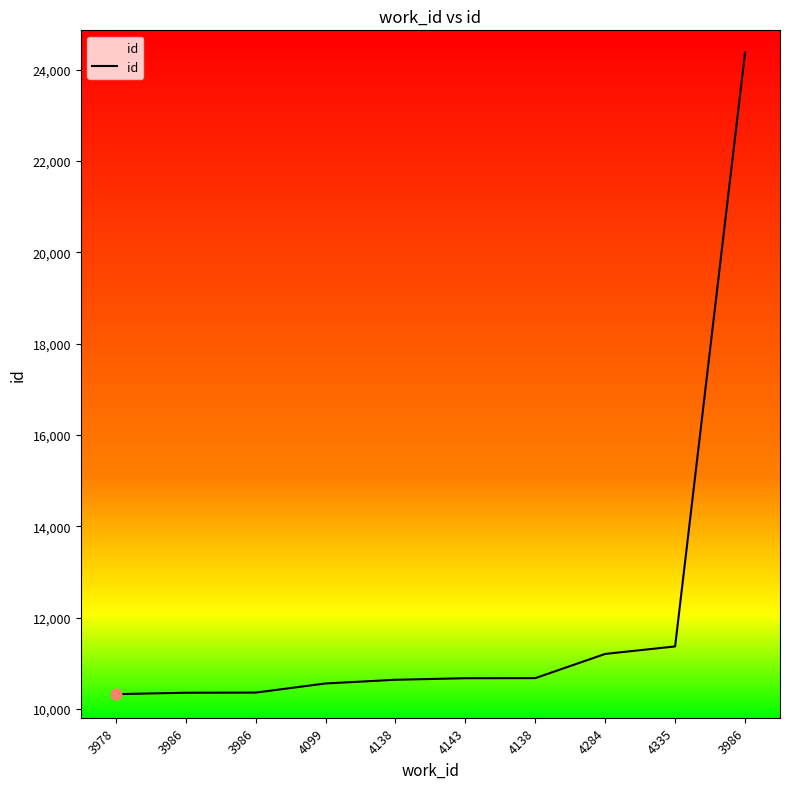

What is the change in value from 3986 to 4335?

+1011